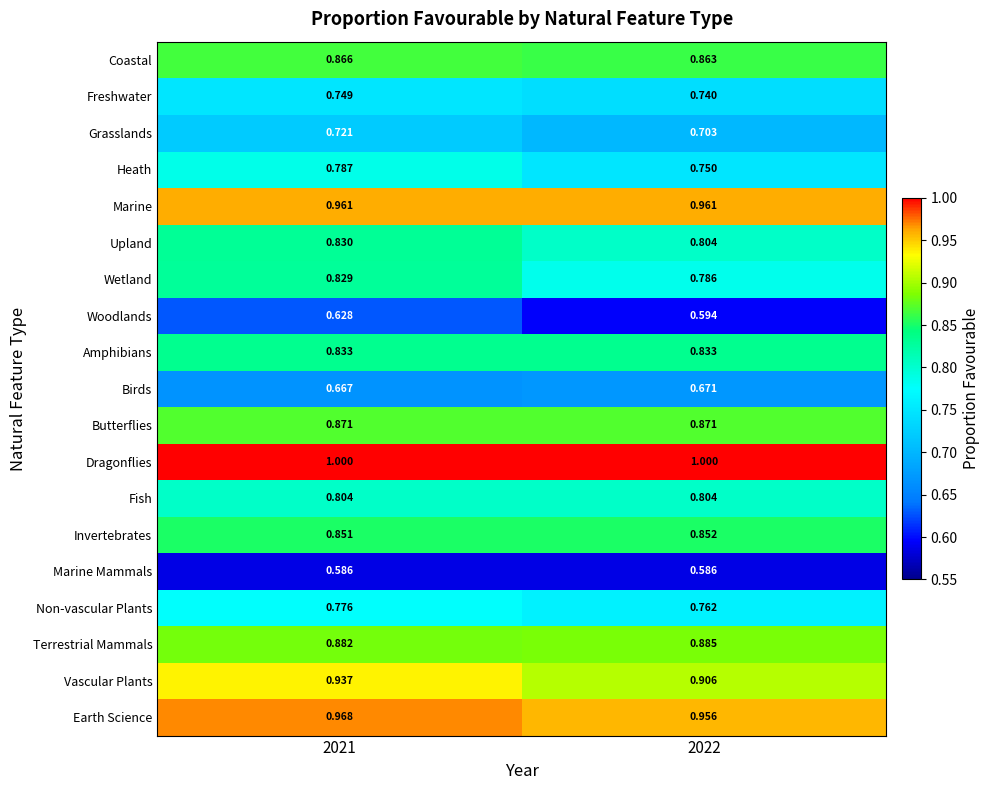

List the series in order of their peak value, highest first.

Dragonflies, Earth Science, Marine, Vascular Plants, Terrestrial Mammals, Butterflies, Coastal, Invertebrates, Amphibians, Upland, Wetland, Fish, Heath, Non-vascular Plants, Freshwater, Grasslands, Birds, Woodlands, Marine Mammals